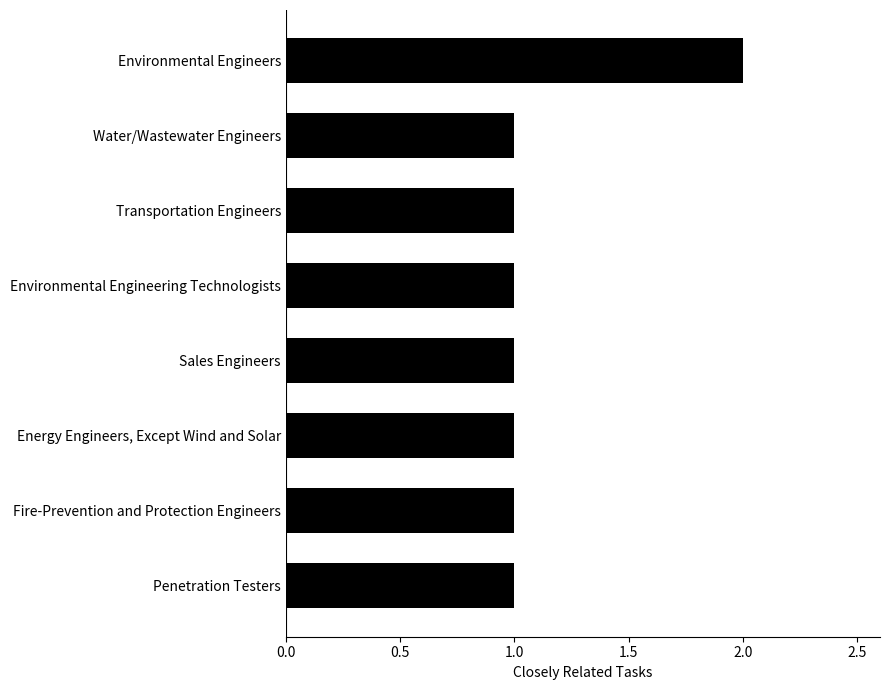

How many series are shown in this chart?

1